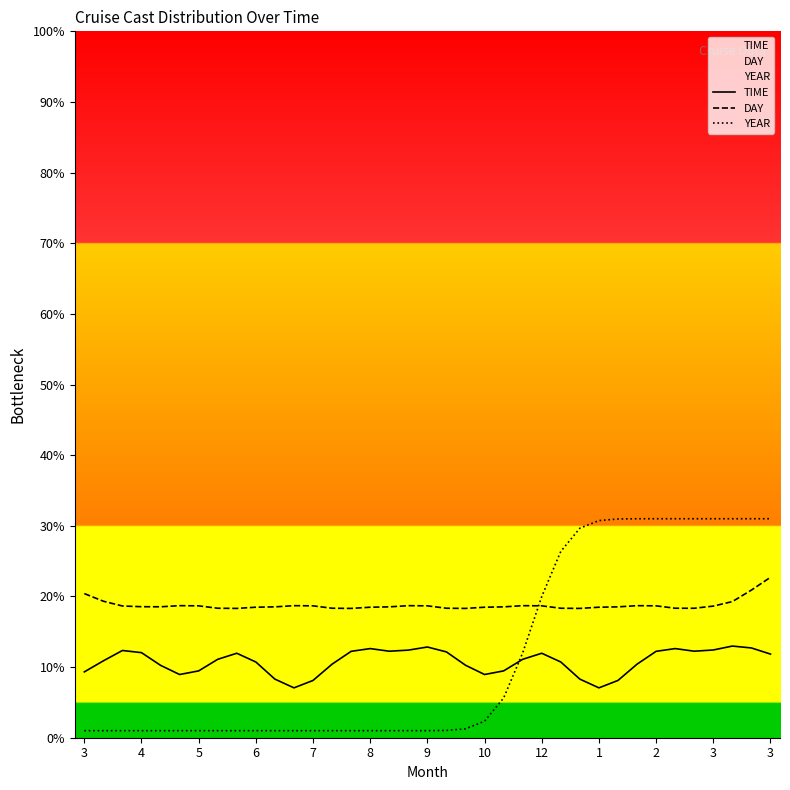

Is the value of TIME at 12 greater than the value of DAY at 13?

No